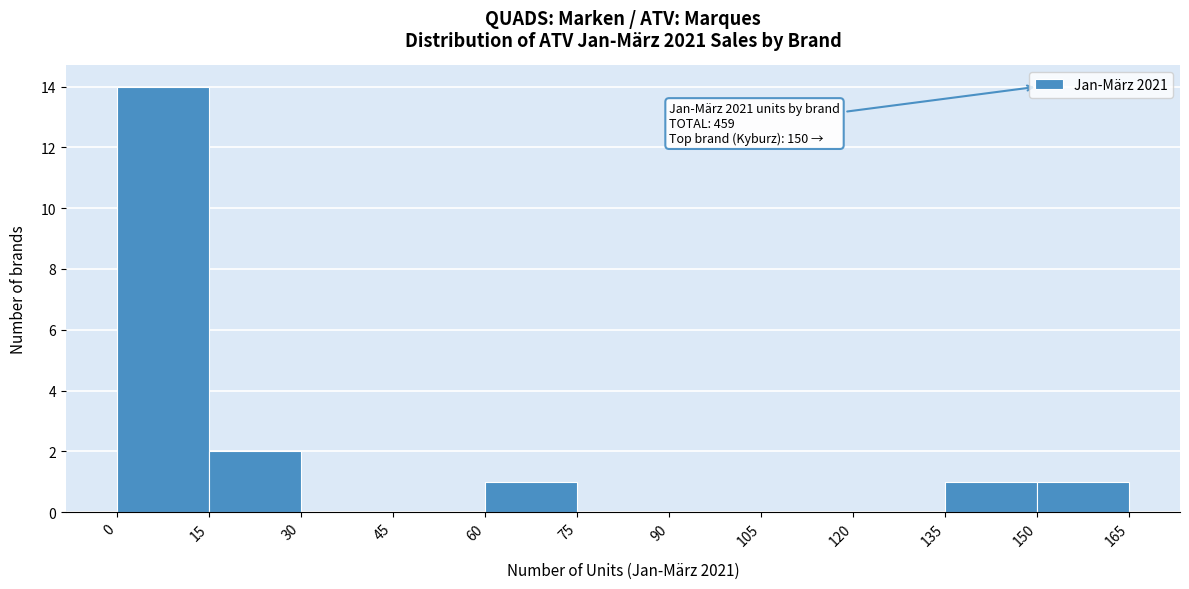

Over which range of the x-axis is the bar tallest?

0 to 15